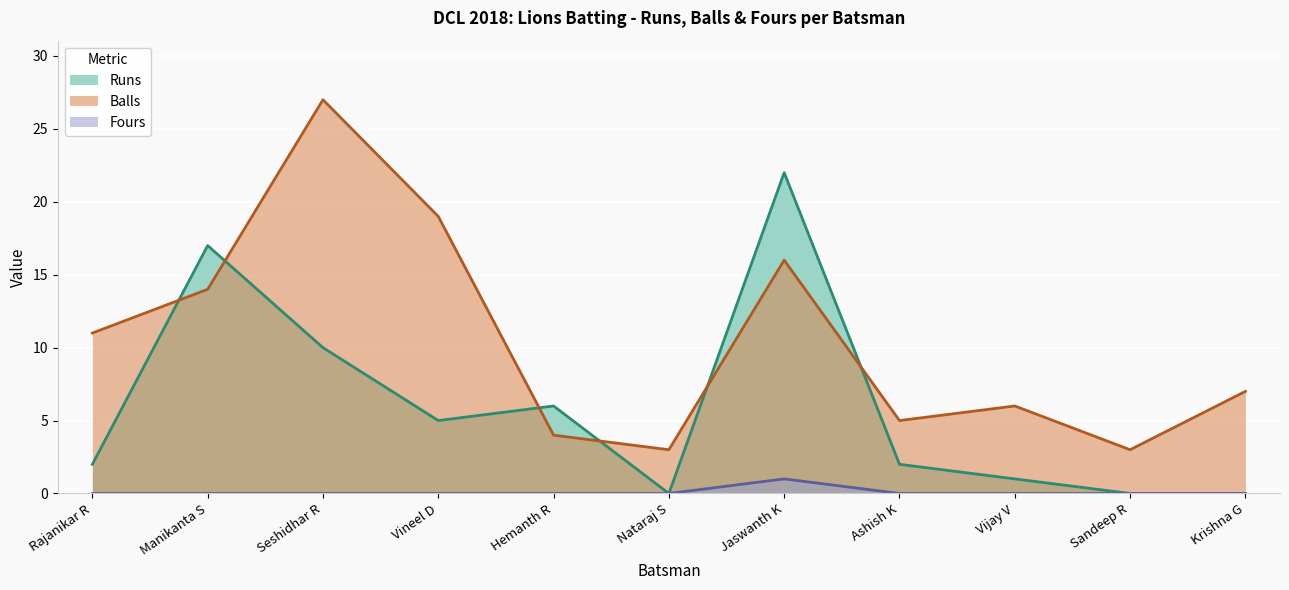

True or false: Runs and Fours cross at least once.

False